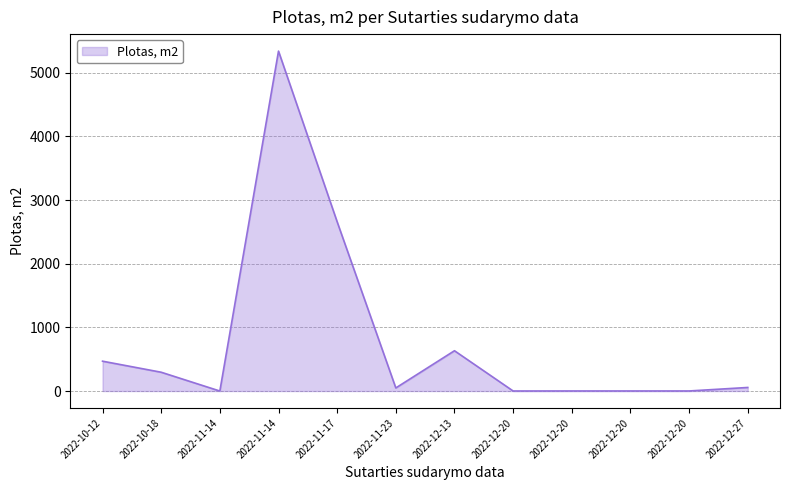

Rank the categories by value from highest to lowest.

2022-11-14, 2022-11-17, 2022-12-13, 2022-10-12, 2022-10-18, 2022-12-27, 2022-11-23, 2022-12-20, 2022-12-20, 2022-12-20, 2022-12-20, 2022-11-14